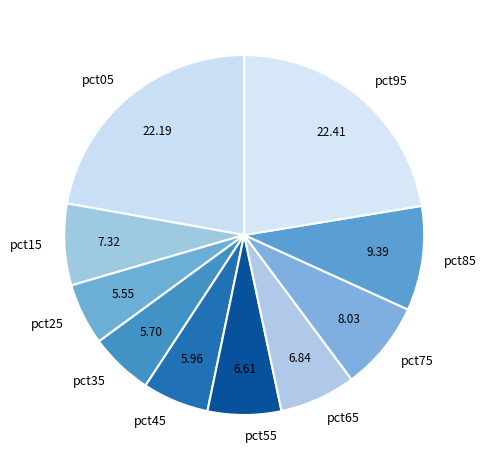

What is the ratio of the value at pct15 to the value at pct95?

0.3